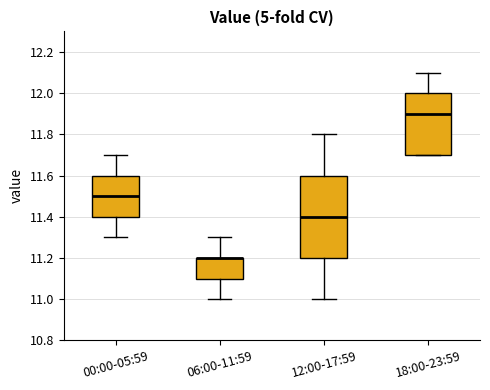

Reading left to right, read every box against the y-axis: the position of its median line, the range the box covers, and the ends of its whiskers. The values are not printed on the chart, so give them approximately, as read against the axis.

00:00-05:59: median 11.5, box 11.4 to 11.6, whiskers 11.3 to 11.7
06:00-11:59: median 11.2 (drawn on the box's upper edge), box 11.1 to 11.2, whiskers 11.0 to 11.3
12:00-17:59: median 11.4, box 11.2 to 11.6, whiskers 11.0 to 11.8
18:00-23:59: median 11.9, box 11.7 to 12.0, whiskers 11.7 to 12.1